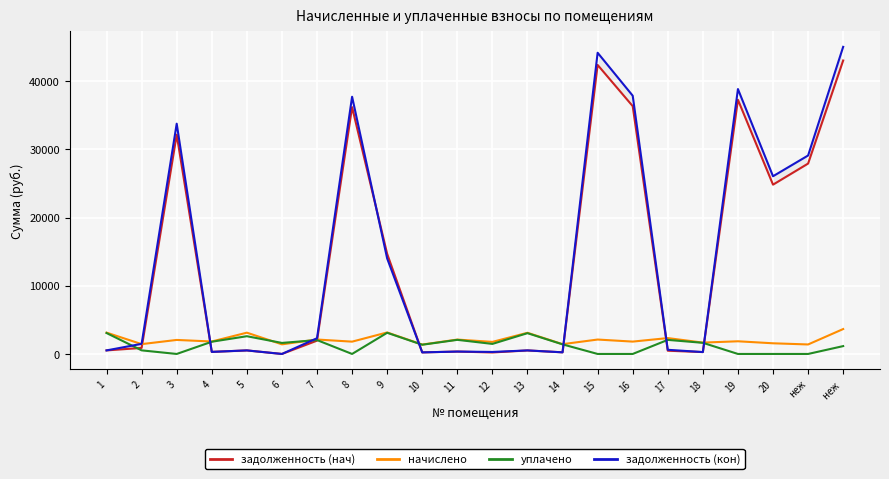

What is the difference between the highest and lowest values at 9?

11570.3